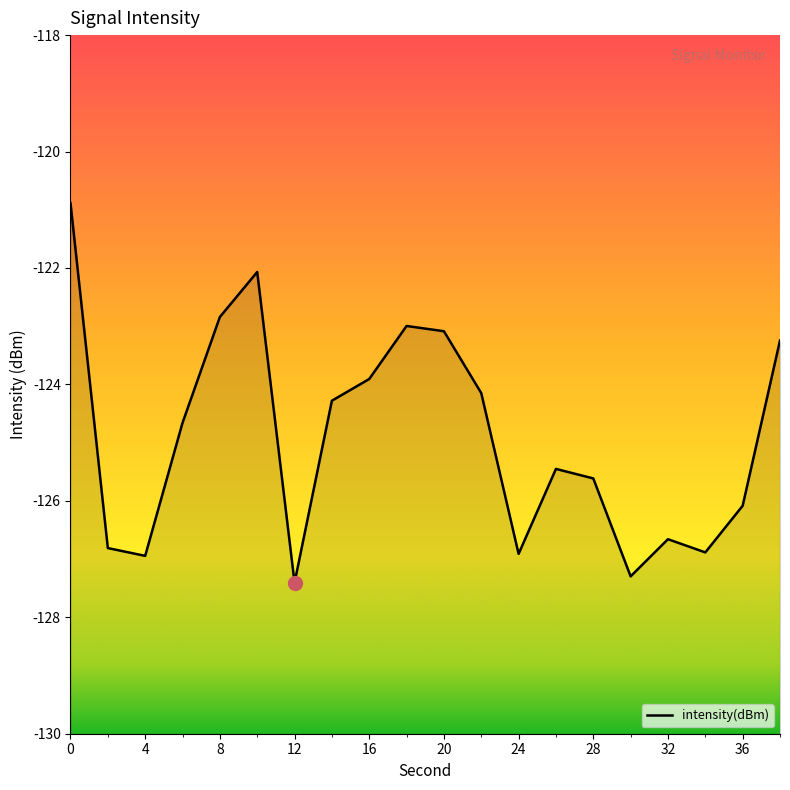

What is the difference between the maximum and minimum values?

6.5